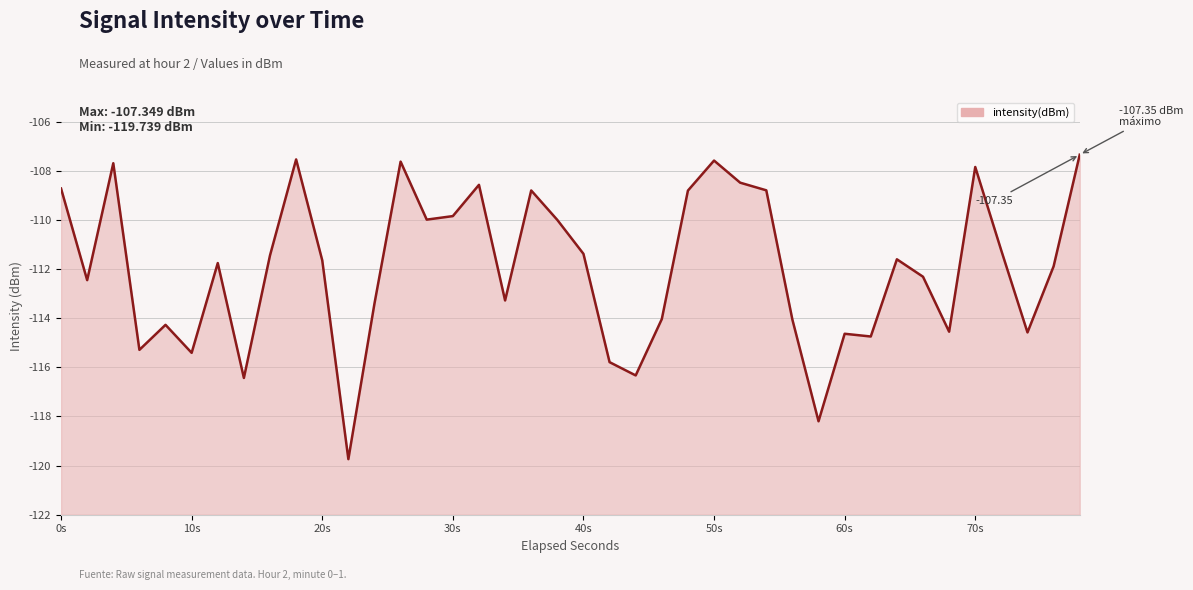

What is the difference between the maximum and minimum values?

12.4